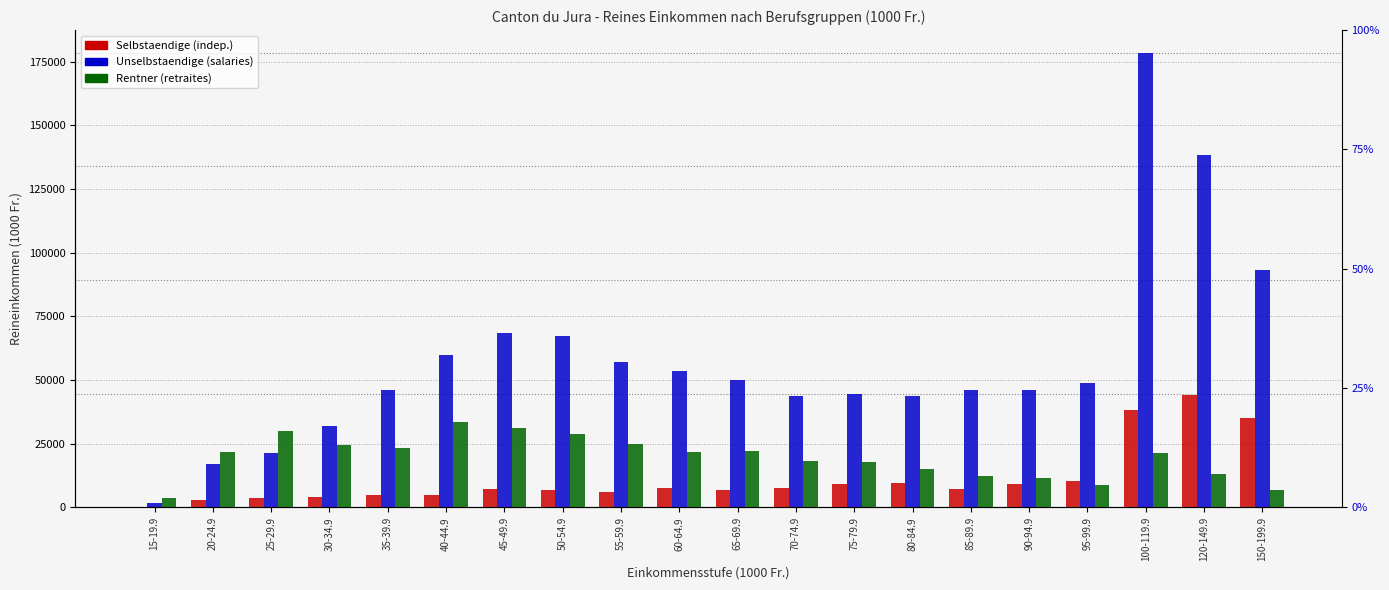

List the series in order of their overall mean, highest first.

Unselbstaendige, Rentner, Selbstaendige